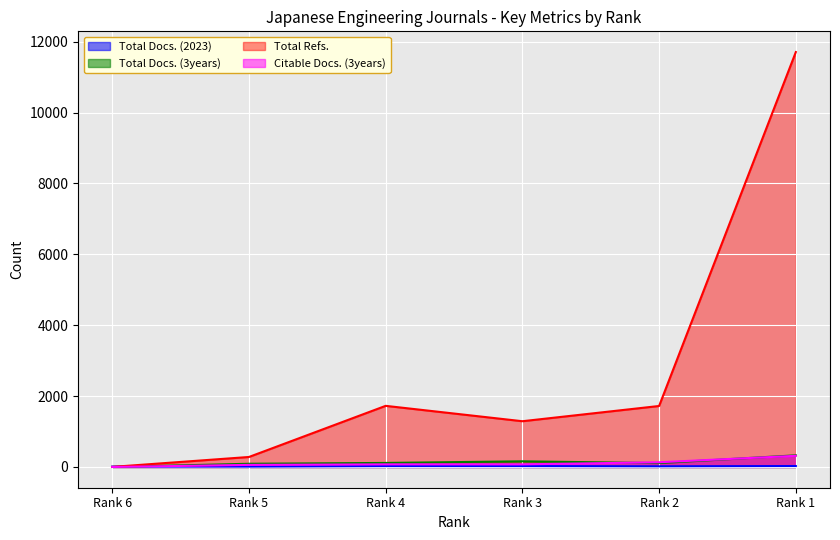

Which series has the largest range (max minus min)?

Total Refs.